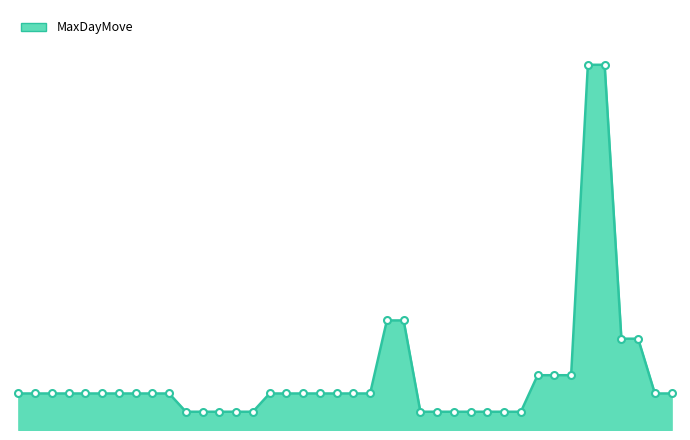

What is the label of the 20th point from the left?

DSEL-2023-03